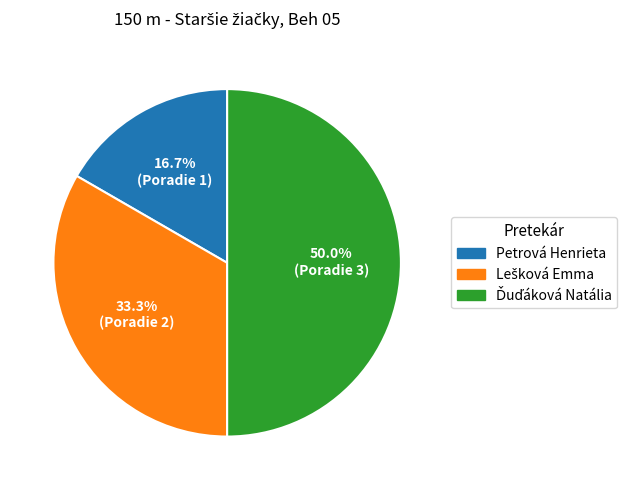

What is the smallest slice in the pie chart?

Petrová Henrieta